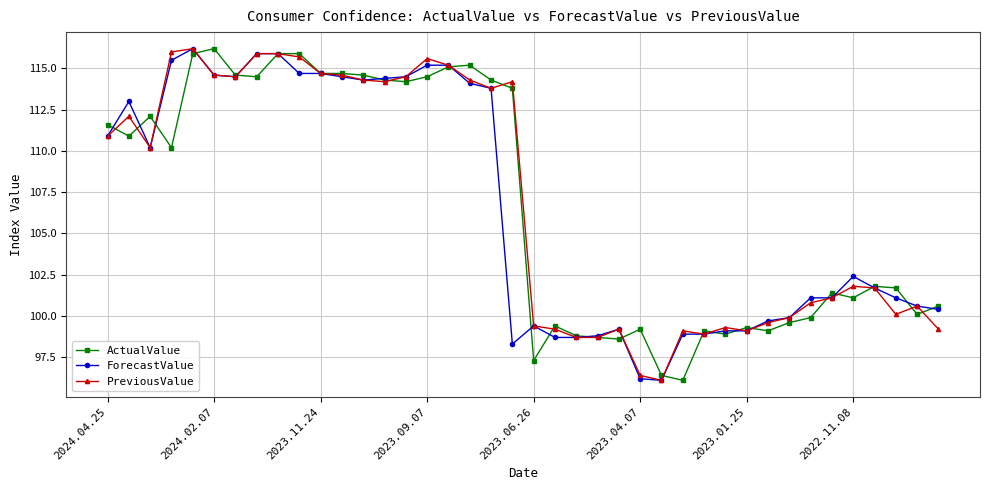

What is the maximum value for ForecastValue?

116.2